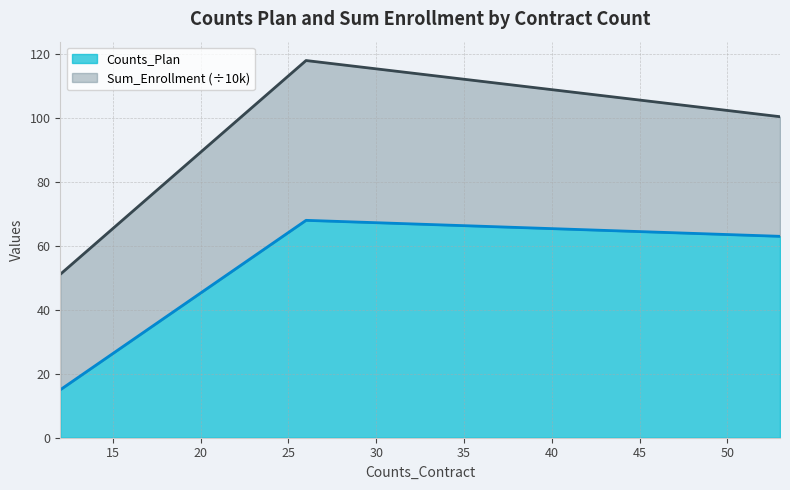

What is the difference between the maximum and second lowest values in the Counts_Plan series?

5.0